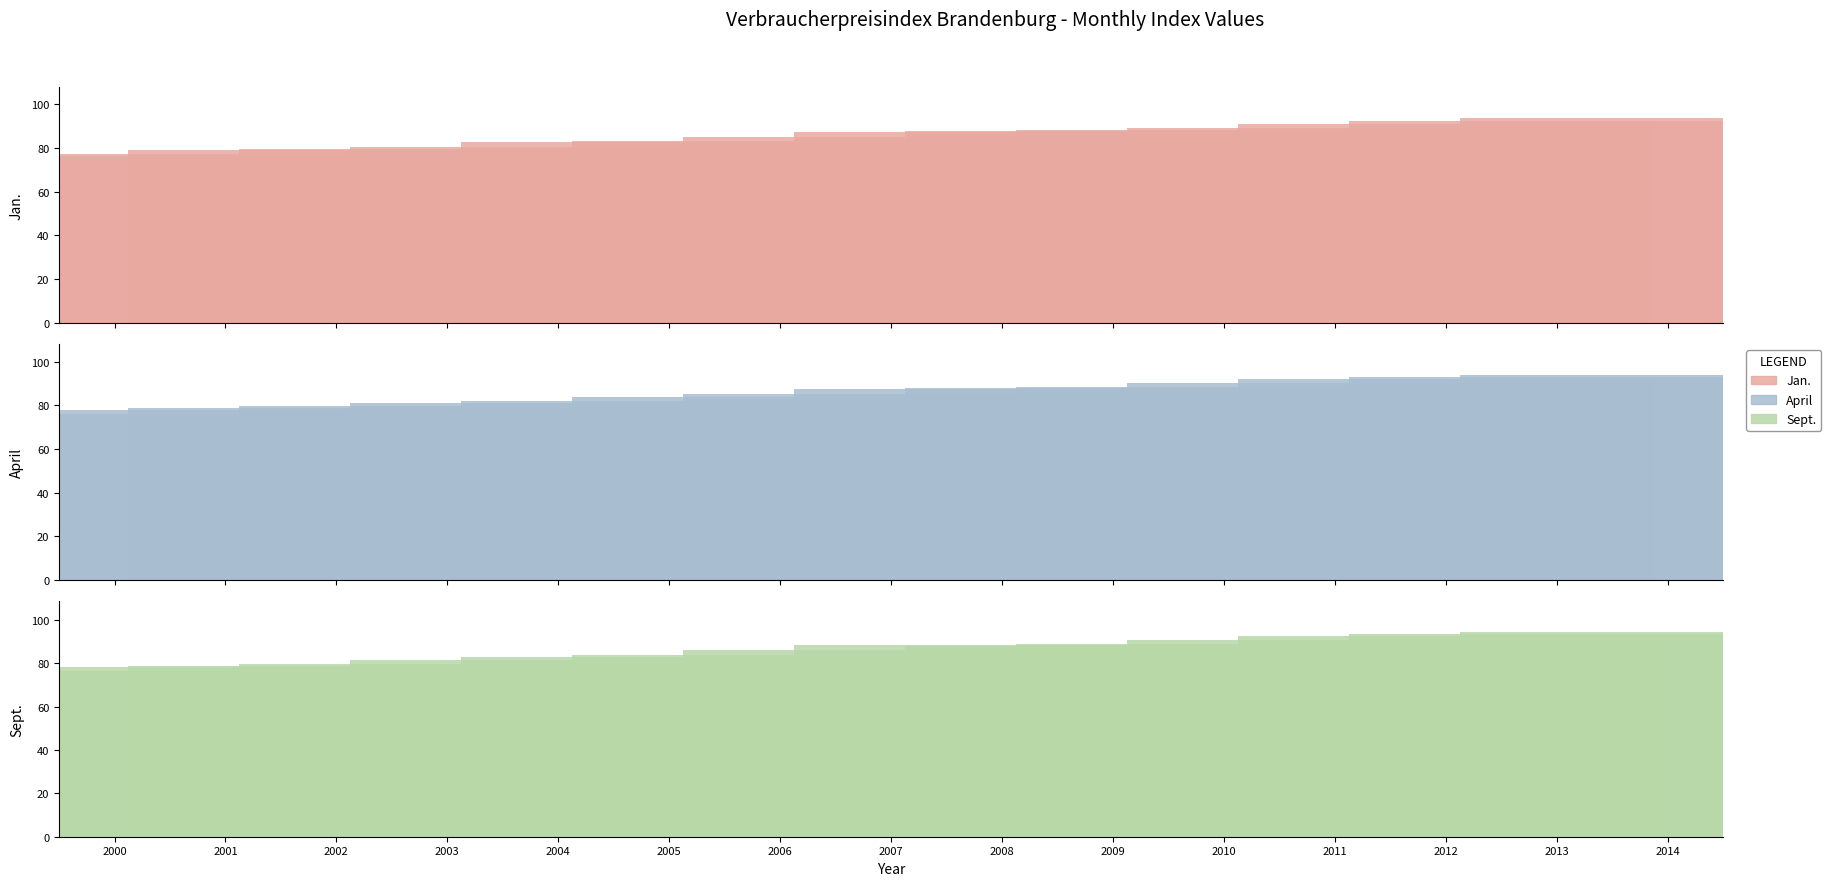

Does the chart contain any negative values?

No